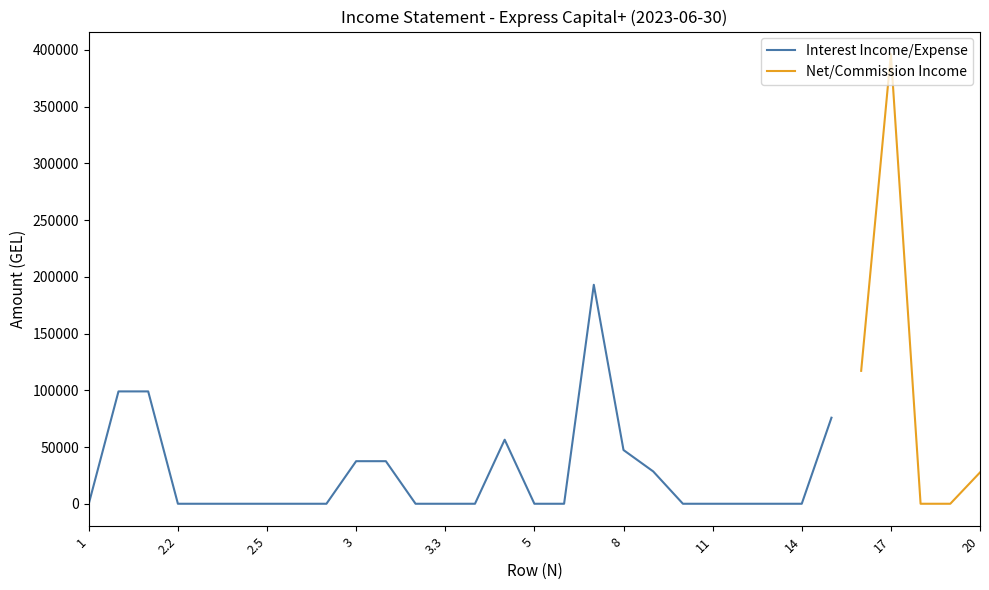

Reading left to right, what are all the values shown in this chart?

0.0	99030.6	99030.6	0.0	0.0	0.0	0.0	0.0	0.0	37524.2	37524.2	0.0	0.0	0.0	56459.3	0.0	0.0	193014.2	47351.6	28498.2	0.0	0.0	0.0	0.0	0.0	75849.9	117164.3	396405.4	0.0	0.0	27608.9